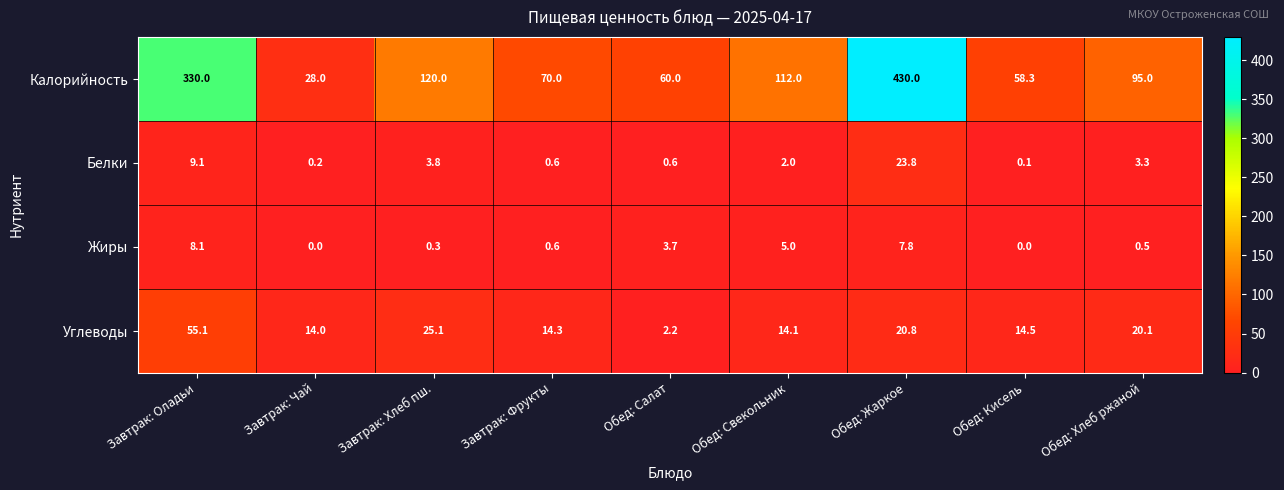

What is the spread (max minus min) of values at Обед: Жаркое?

422.2